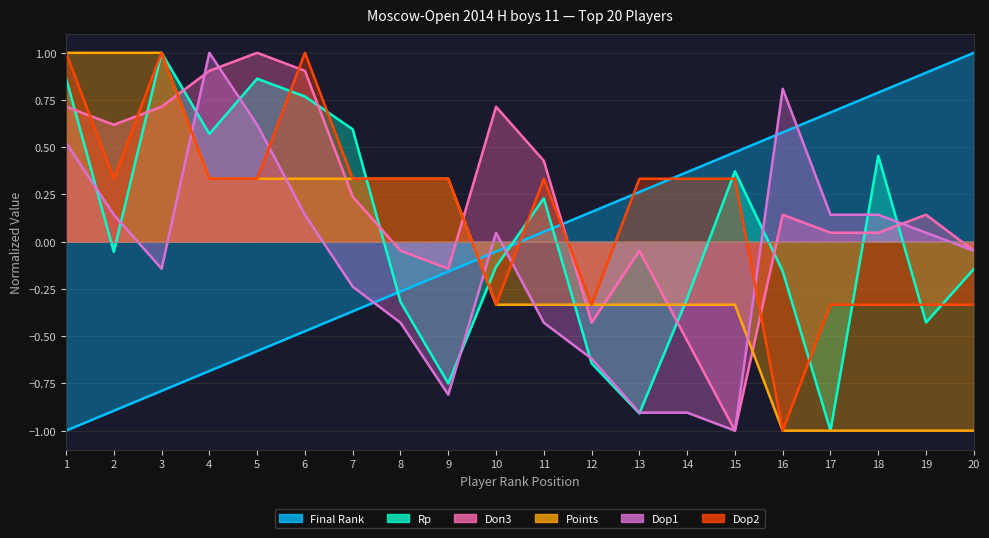

The value of Dop2 at 20 is -0.3. True or false?

True